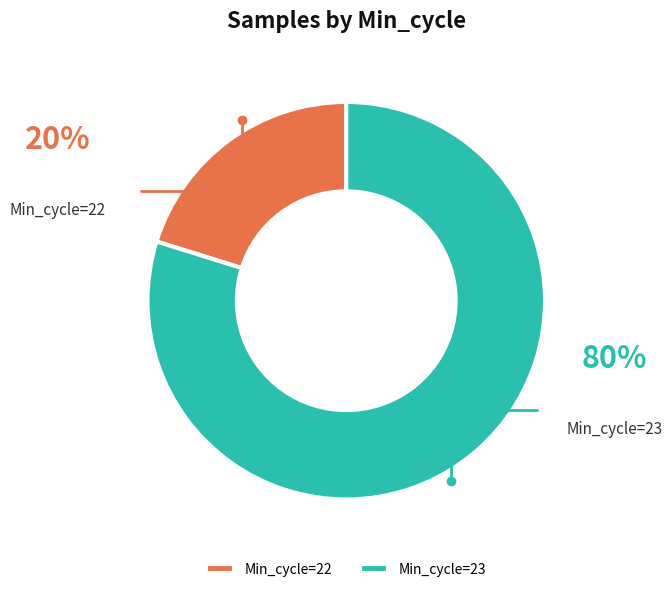

The Min_cycle=22 slice represents 20% of the pie. True or false?

True